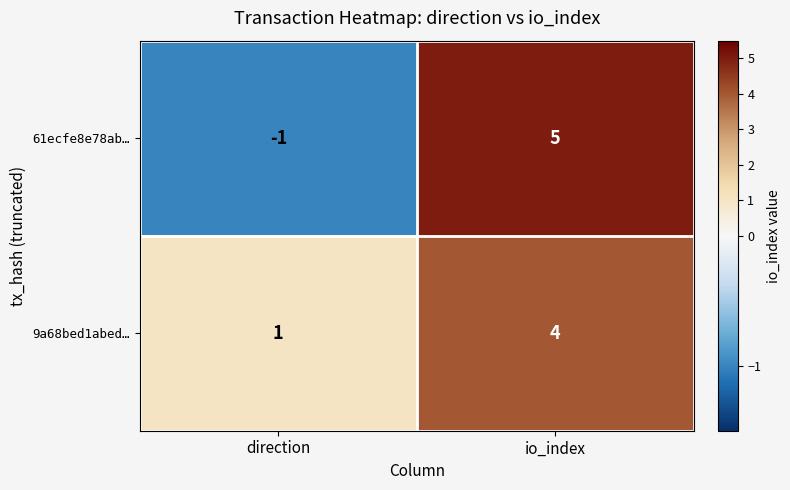

The 9a68bed1abed… series shows 0 at direction. True or false?

False